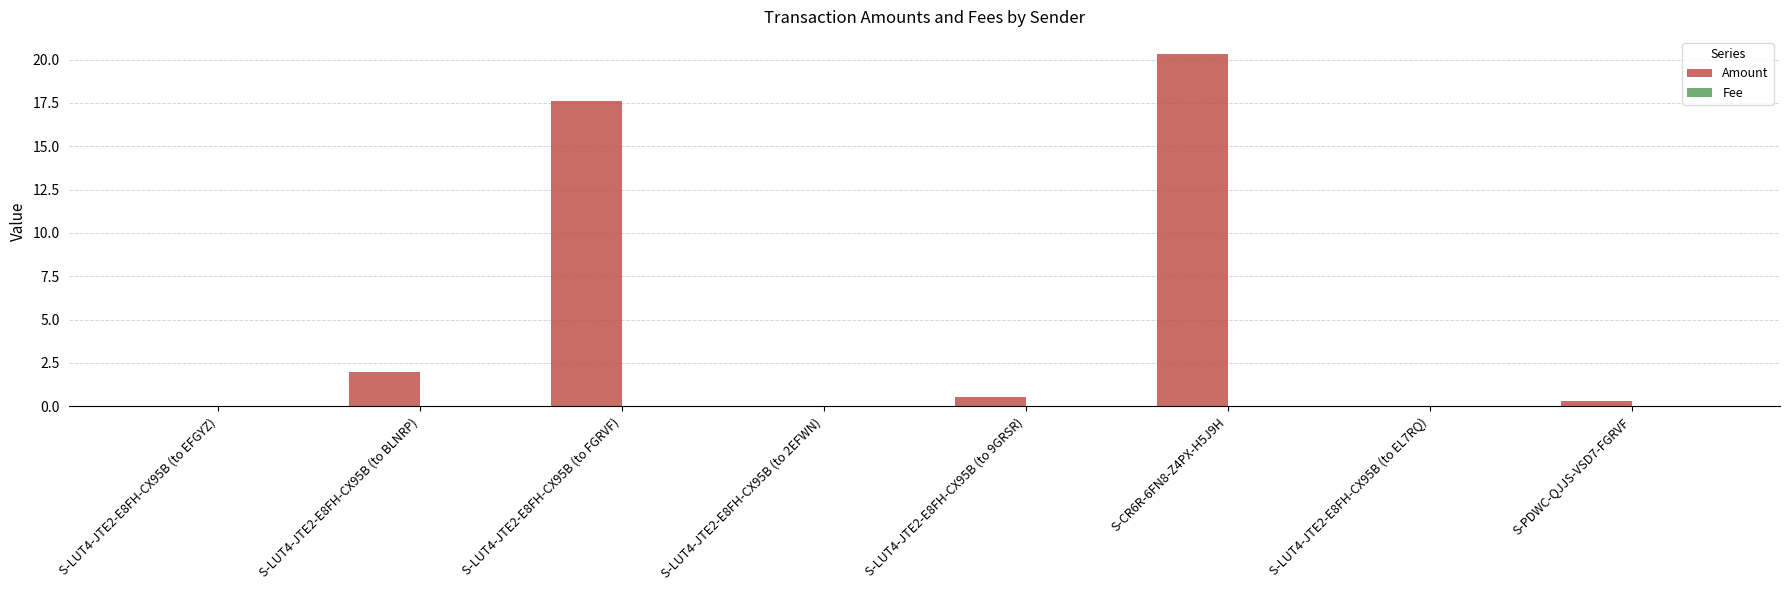

Which series has the largest total across all categories?

Amount